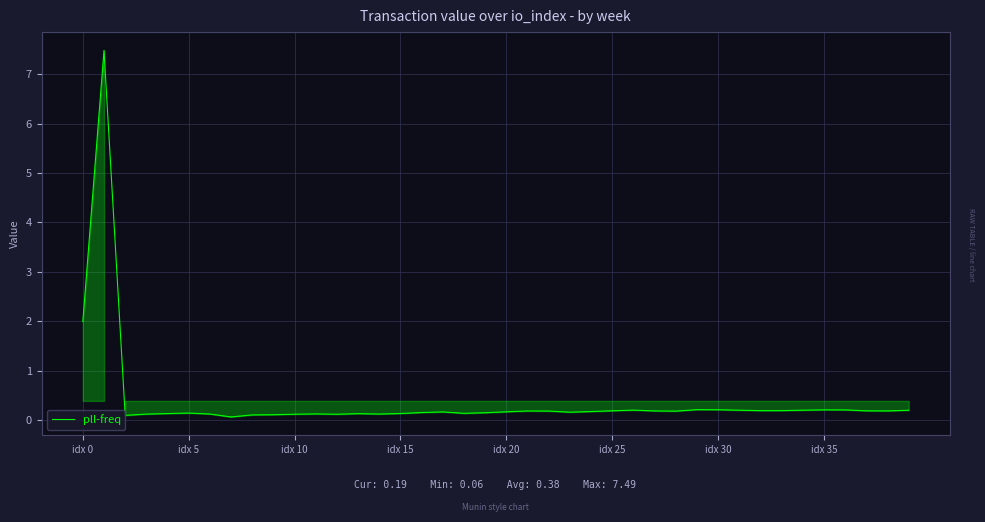

What is the difference between the maximum and minimum values?

7.4